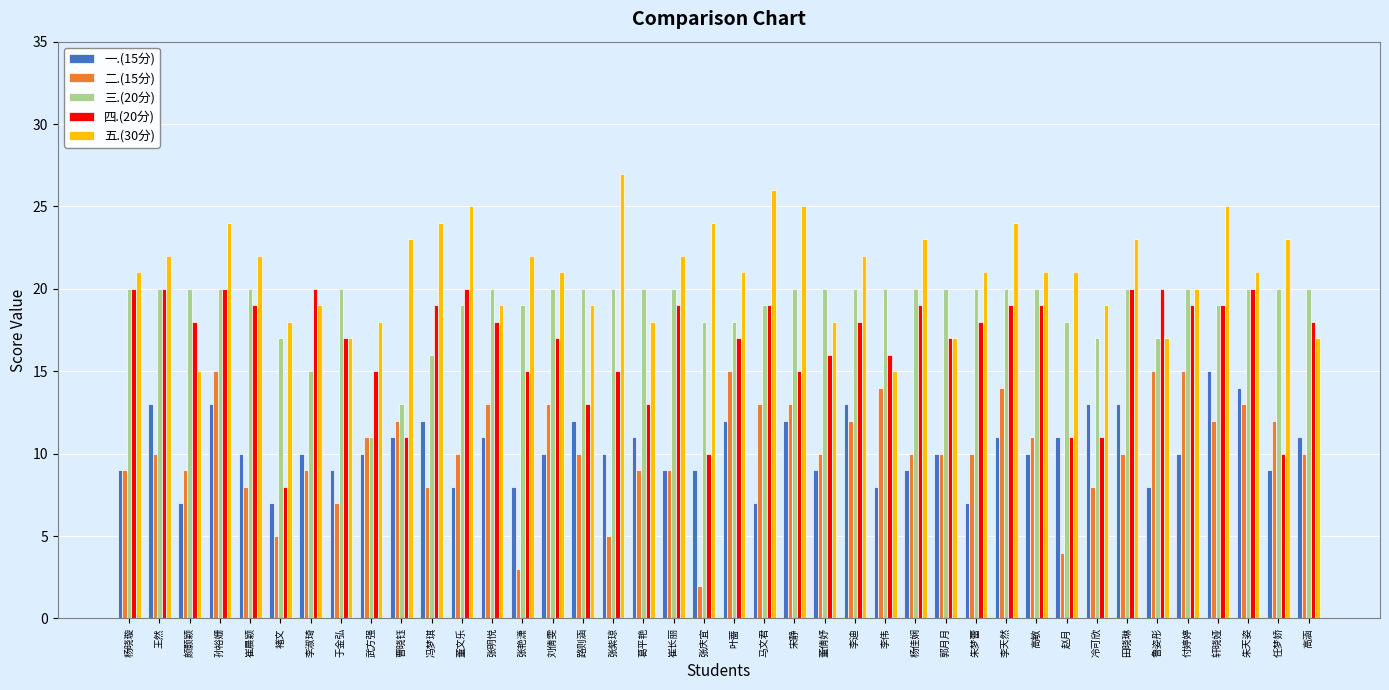

Reading left to right, extract all data points from this chart.

一.(15分): 杨晓璇=9	王然=13	颜颢颖=7	孙裕姗=13	崔晨颖=10	褚文=7	李淑琦=10	于金弘=9	武方强=10	曹晓钰=11	冯梦琪=12	董文乐=8	张明悦=11	张艳潇=8	刘倩雯=10	路则涵=12	张紫琼=10	葛平艳=11	崔长丽=9	张庆宜=9	叶蔷=12	马文君=7	宋静=12	董倩妤=9	李迪=13	李伟=8	杨佳娴=9	郭月月=10	朱梦蕾=7	李天然=11	高敏=10	赵月=11	冷可欣=13	田晓琳=13	鲁姿彤=8	付婷婷=10	轩晓娅=15	朱天姿=14	任梦娇=9	高涵=11
二.(15分): 杨晓璇=9	王然=10	颜颢颖=9	孙裕姗=15	崔晨颖=8	褚文=5	李淑琦=9	于金弘=7	武方强=11	曹晓钰=12	冯梦琪=8	董文乐=10	张明悦=13	张艳潇=3	刘倩雯=13	路则涵=10	张紫琼=5	葛平艳=9	崔长丽=9	张庆宜=2	叶蔷=15	马文君=13	宋静=13	董倩妤=10	李迪=12	李伟=14	杨佳娴=10	郭月月=10	朱梦蕾=10	李天然=14	高敏=11	赵月=4	冷可欣=8	田晓琳=10	鲁姿彤=15	付婷婷=15	轩晓娅=12	朱天姿=13	任梦娇=12	高涵=10
三.(20分): 杨晓璇=20	王然=20	颜颢颖=20	孙裕姗=20	崔晨颖=20	褚文=17	李淑琦=15	于金弘=20	武方强=11	曹晓钰=13	冯梦琪=16	董文乐=19	张明悦=20	张艳潇=19	刘倩雯=20	路则涵=20	张紫琼=20	葛平艳=20	崔长丽=20	张庆宜=18	叶蔷=18	马文君=19	宋静=20	董倩妤=20	李迪=20	李伟=20	杨佳娴=20	郭月月=20	朱梦蕾=20	李天然=20	高敏=20	赵月=18	冷可欣=17	田晓琳=20	鲁姿彤=17	付婷婷=20	轩晓娅=19	朱天姿=20	任梦娇=20	高涵=20
四.(20分): 杨晓璇=20	王然=20	颜颢颖=18	孙裕姗=20	崔晨颖=19	褚文=8	李淑琦=20	于金弘=17	武方强=15	曹晓钰=11	冯梦琪=19	董文乐=20	张明悦=18	张艳潇=15	刘倩雯=17	路则涵=13	张紫琼=15	葛平艳=13	崔长丽=19	张庆宜=10	叶蔷=17	马文君=19	宋静=15	董倩妤=16	李迪=18	李伟=16	杨佳娴=19	郭月月=17	朱梦蕾=18	李天然=19	高敏=19	赵月=11	冷可欣=11	田晓琳=20	鲁姿彤=20	付婷婷=19	轩晓娅=19	朱天姿=20	任梦娇=10	高涵=18
五.(30分): 杨晓璇=21	王然=22	颜颢颖=15	孙裕姗=24	崔晨颖=22	褚文=18	李淑琦=19	于金弘=17	武方强=18	曹晓钰=23	冯梦琪=24	董文乐=25	张明悦=19	张艳潇=22	刘倩雯=21	路则涵=19	张紫琼=27	葛平艳=18	崔长丽=22	张庆宜=24	叶蔷=21	马文君=26	宋静=25	董倩妤=18	李迪=22	李伟=15	杨佳娴=23	郭月月=17	朱梦蕾=21	李天然=24	高敏=21	赵月=21	冷可欣=19	田晓琳=23	鲁姿彤=17	付婷婷=20	轩晓娅=25	朱天姿=21	任梦娇=23	高涵=17